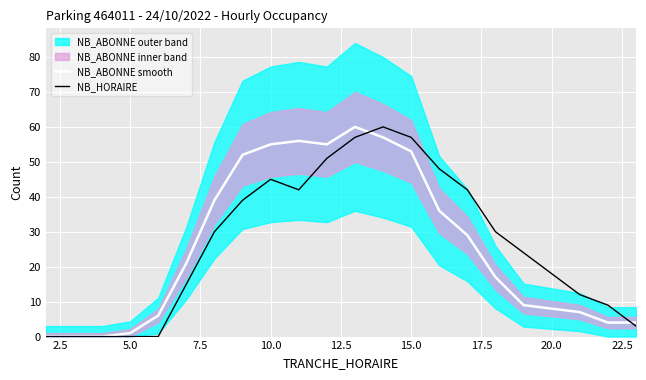

True or false: NB_HORAIRE and NB_ABONNE smooth intersect in this chart.

True